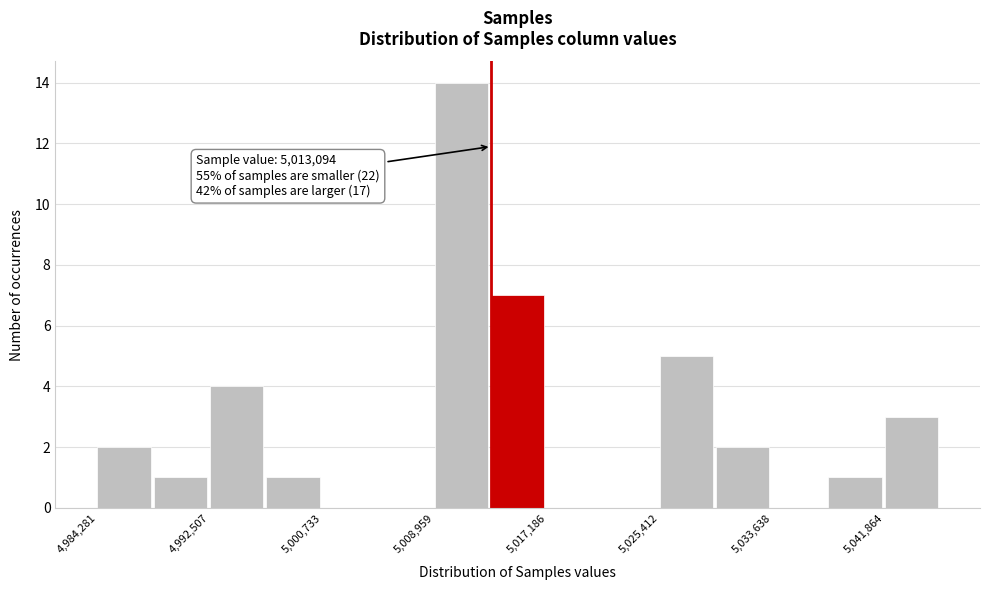

Over which range of the x-axis is the bar tallest?

5009000 to 5013000